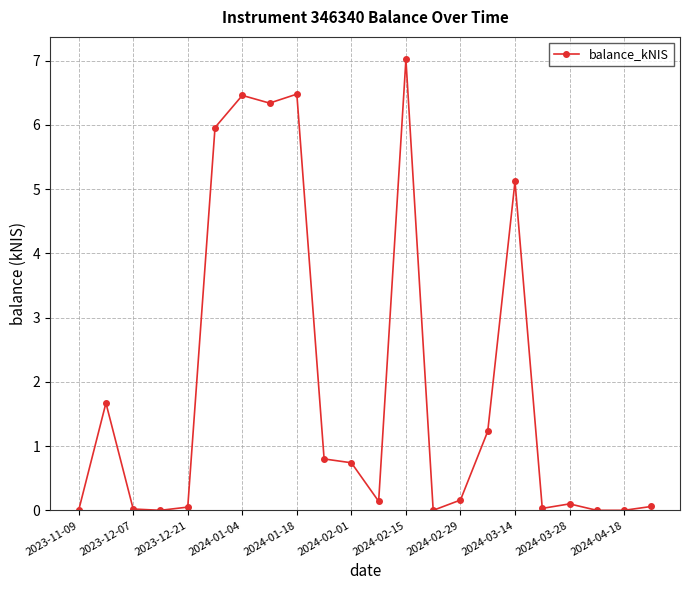

What is the sum of all values?

42.4